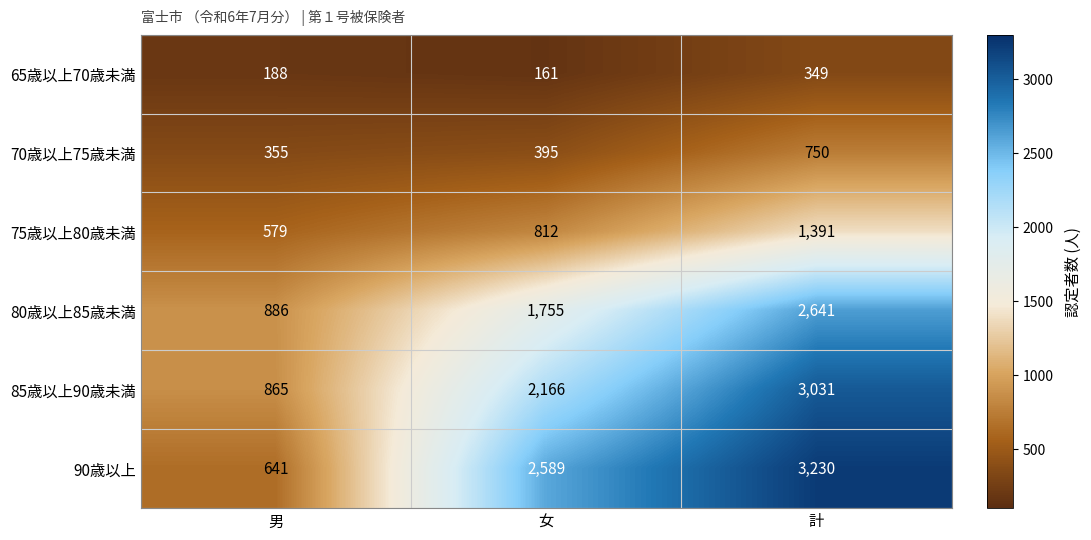

How many data points does each series have?

3